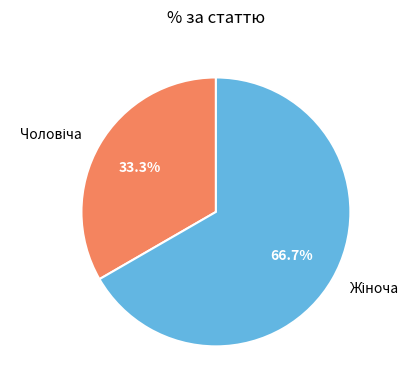

Does any single category account for the majority?

Yes